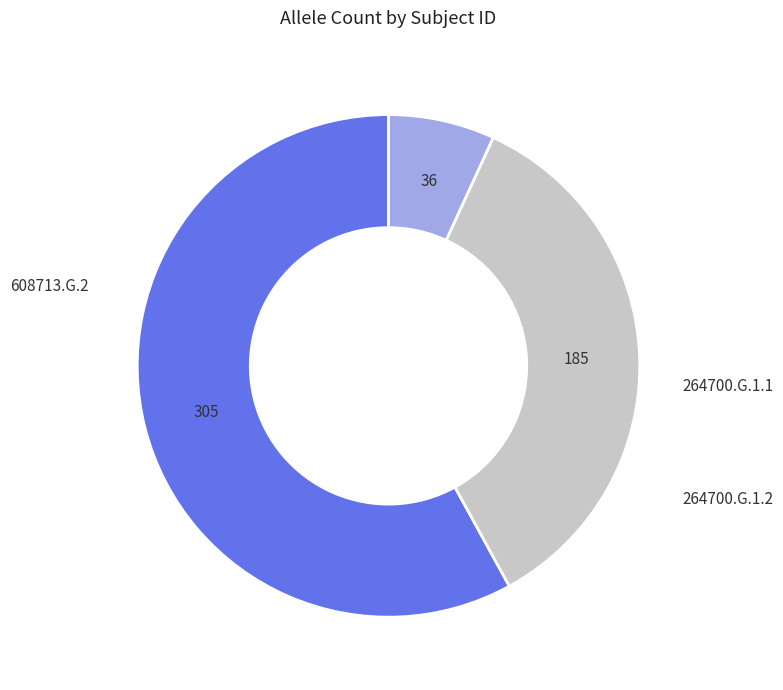

Approximately how many times larger is the value at 608713.G.2 compared to 264700.G.1.1?

1.6